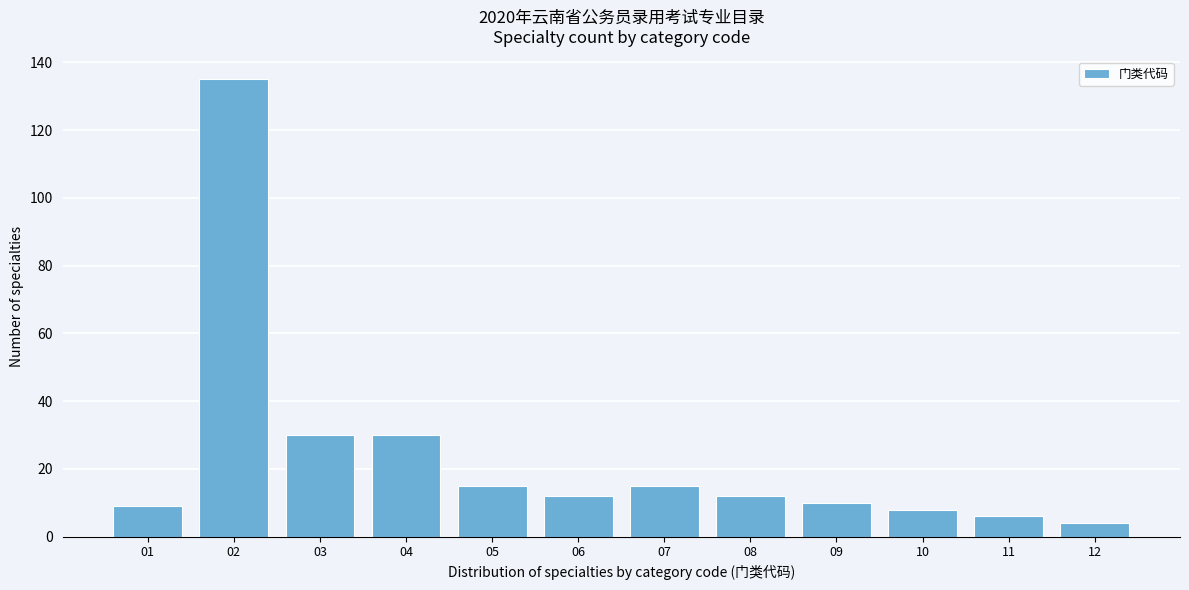

Reading left to right, transcribe all the data shown in this chart.

9	135	30	30	15	12	15	12	10	8	6	4